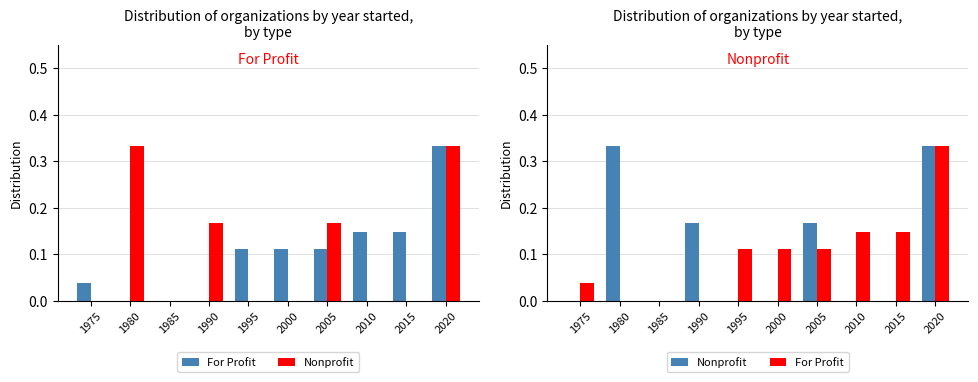

Reading right to left, transcribe all the data shown in this chart.

For Profit: 0.3	0.1	0.1	0.1	0.1	0.1	0.0	0.0	0.0	0.0
Nonprofit: 0.3	0.0	0.0	0.2	0.0	0.0	0.2	0.0	0.3	0.0